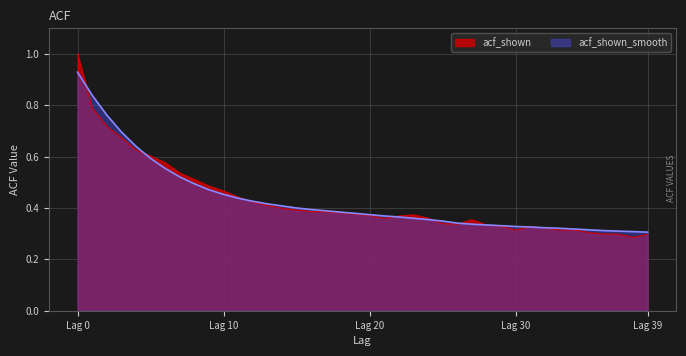

How many distinct data groups are displayed?

2